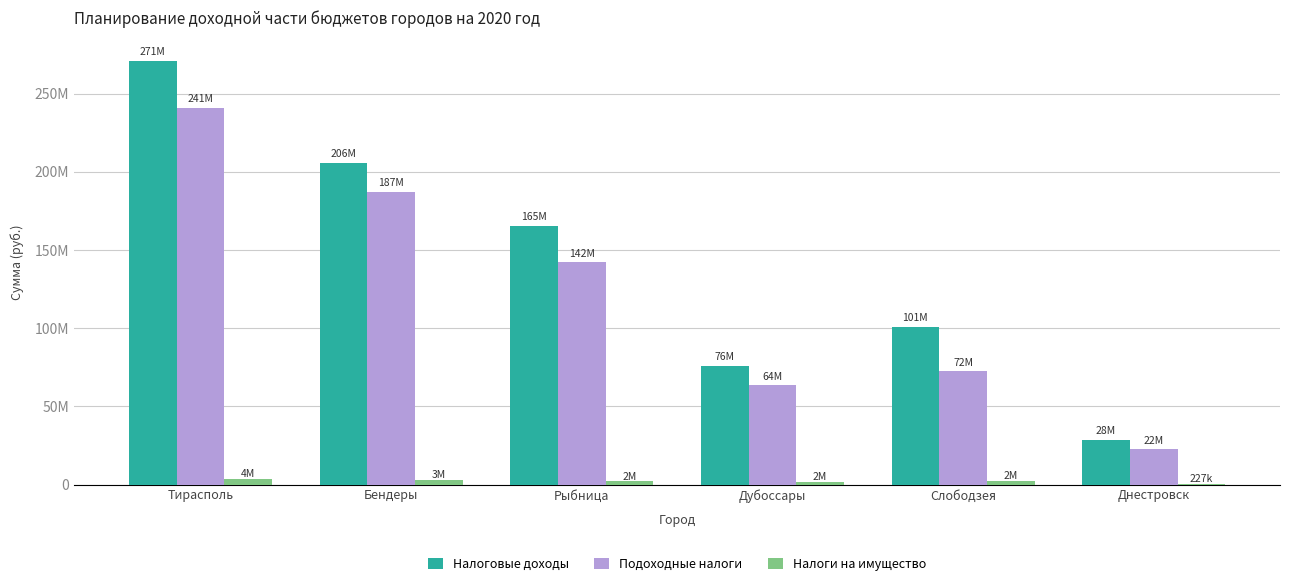

What is the label of the 4th bar from the right?

Рыбница